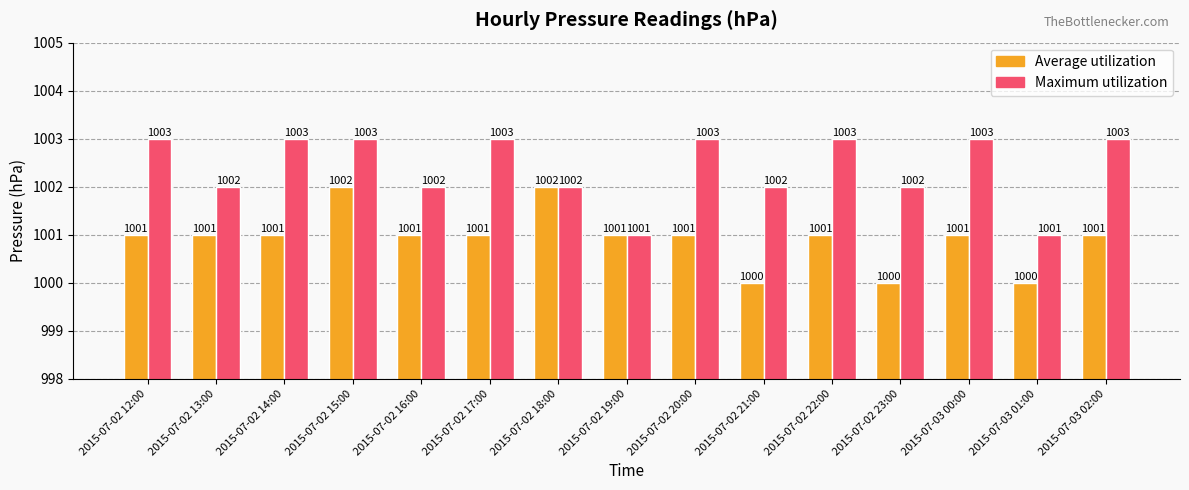

Reading left to right, what are all the values shown in this chart?

Average utilization: 1001	1001	1001	1002	1001	1001	1002	1001	1001	1000	1001	1000	1001	1000	1001
Maximum utilization: 1003	1002	1003	1003	1002	1003	1002	1001	1003	1002	1003	1002	1003	1001	1003